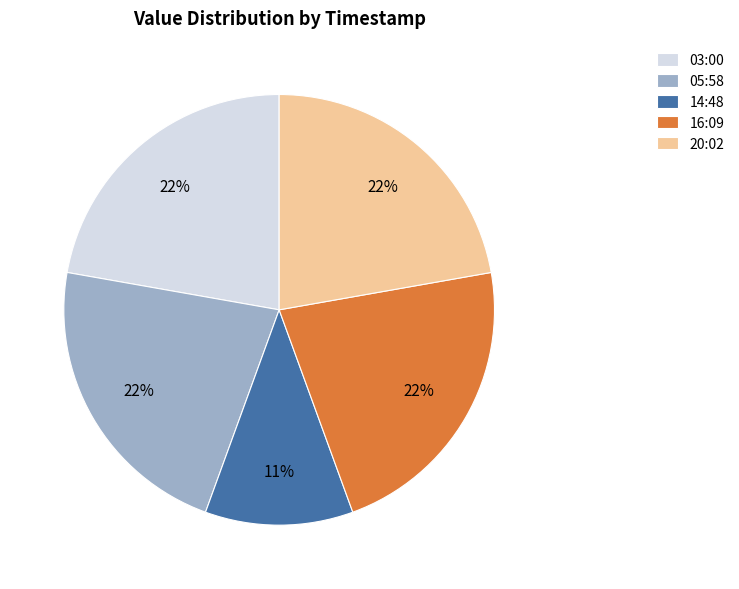

Which has a higher value, 20:02 or 14:48?

20:02